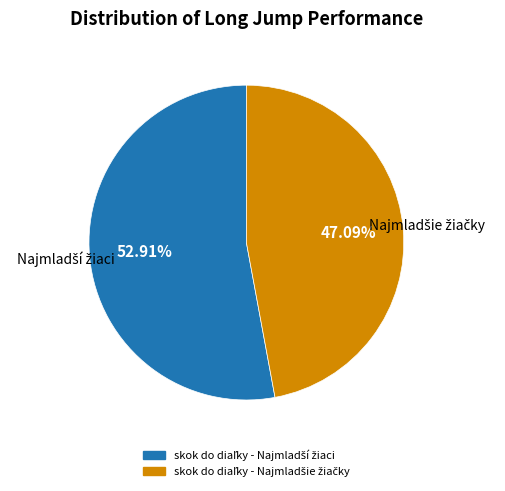

To the nearest percent, what is the difference between the largest and smallest slice percentages?

6%